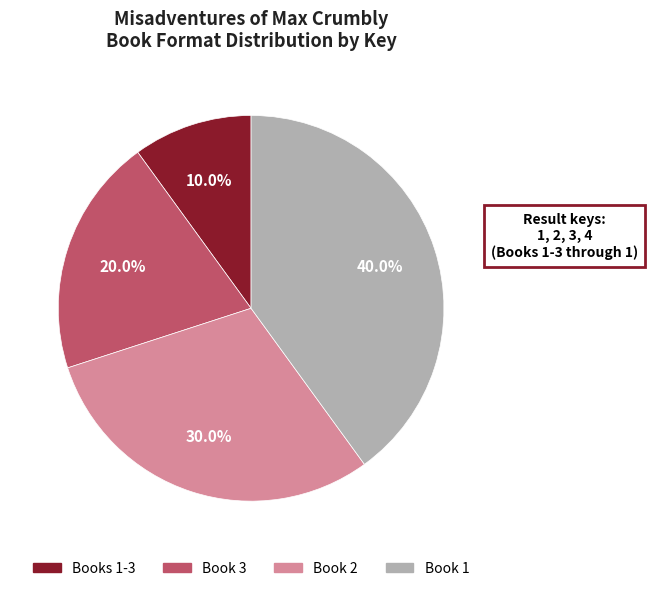

Is there any slice that represents more than half of the pie?

No